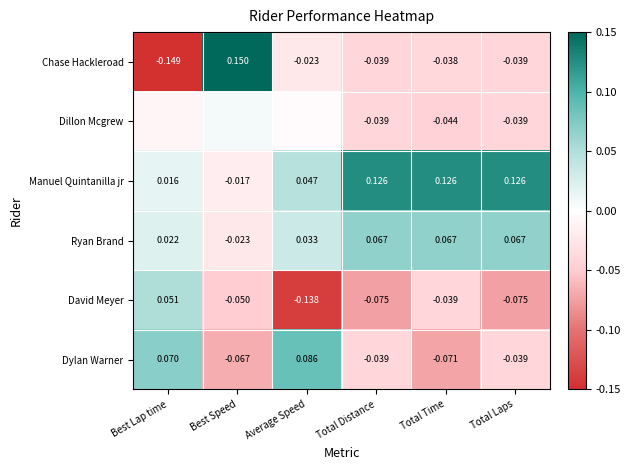

What is the smallest value displayed?

-0.1